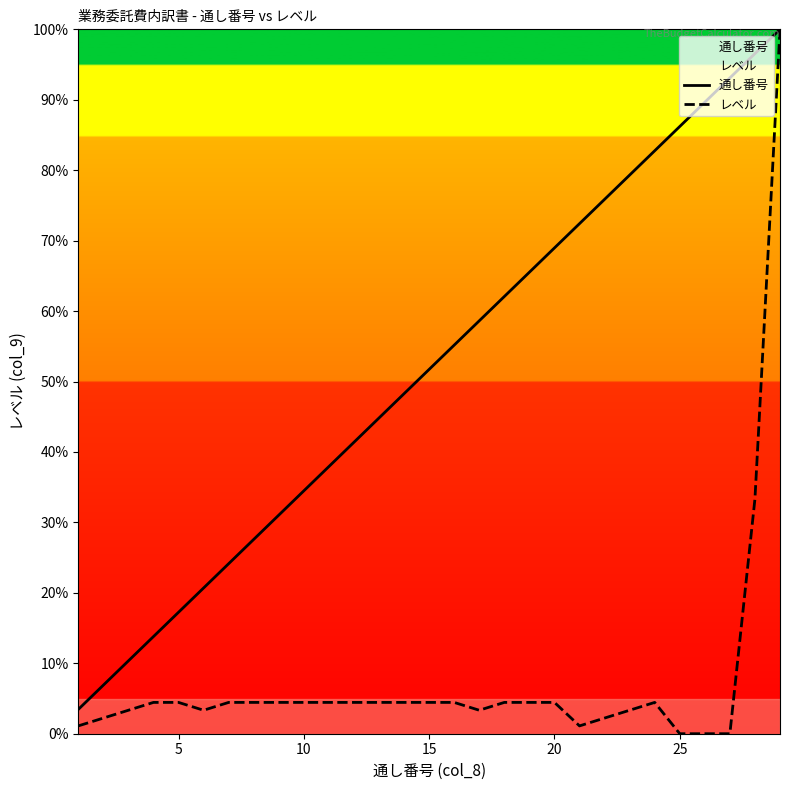

List the series in order of their overall mean, highest first.

通し番号, レベル